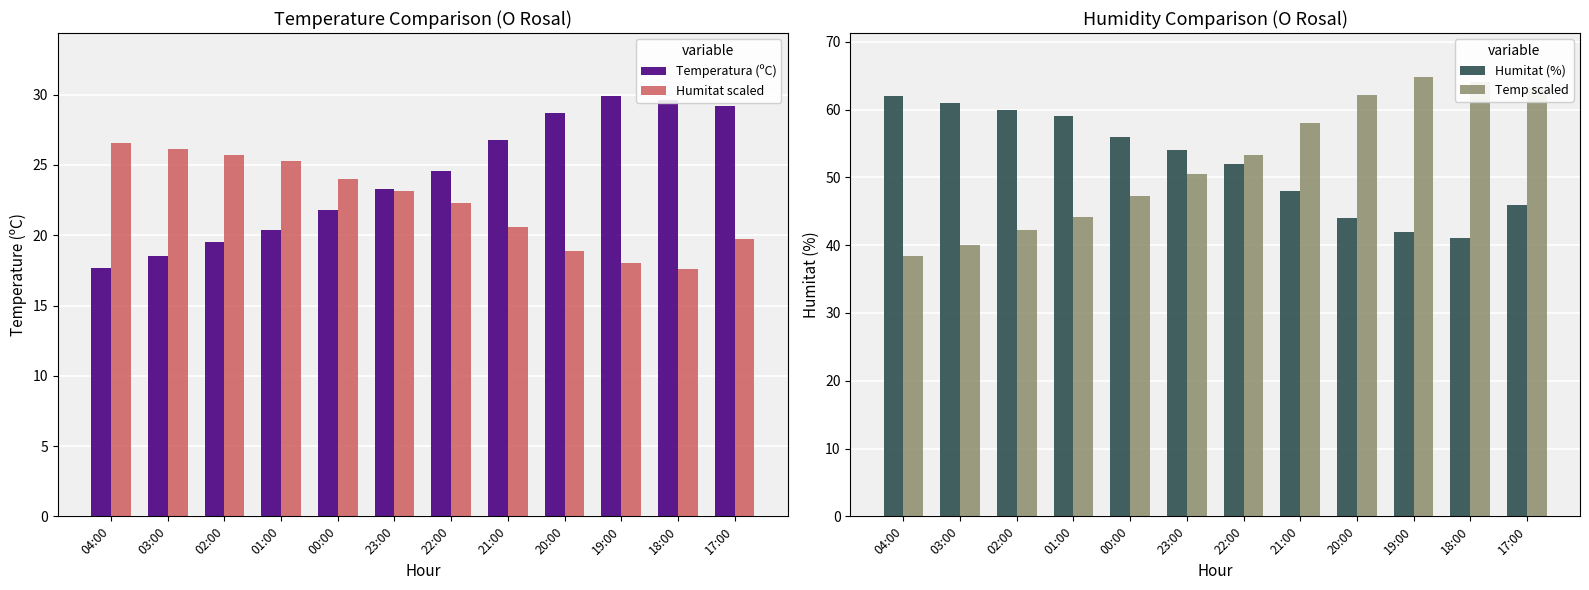

How many bars are there in each group?

4